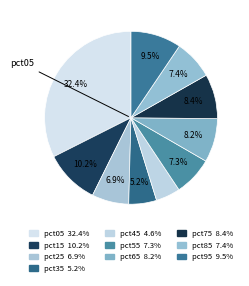

Count the number of slices in the pie.

10